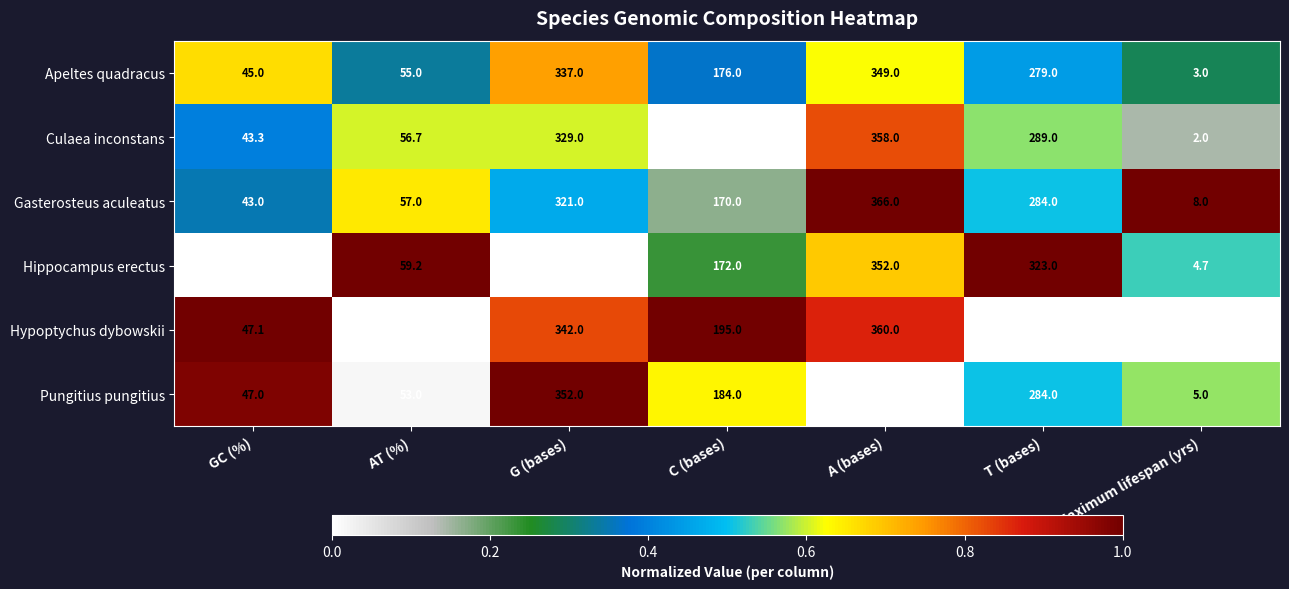

What value does the Culaea inconstans series have at Maximum lifespan (yrs)?

2.0